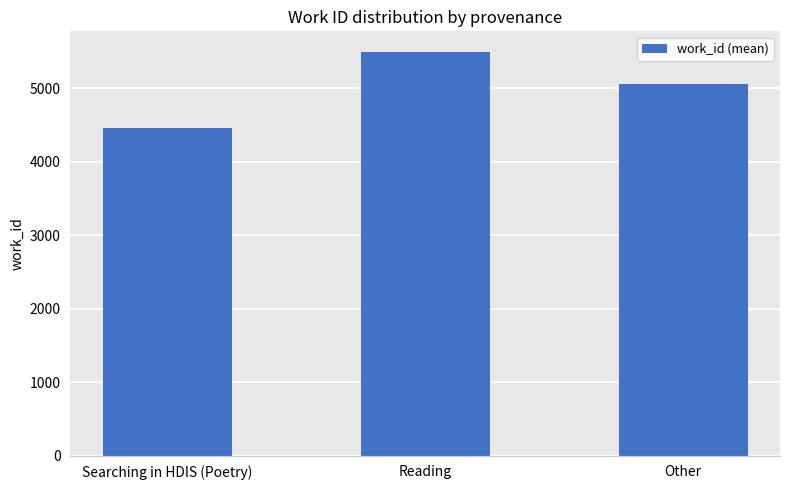

Where is the data nearest to the value 4982?

Other